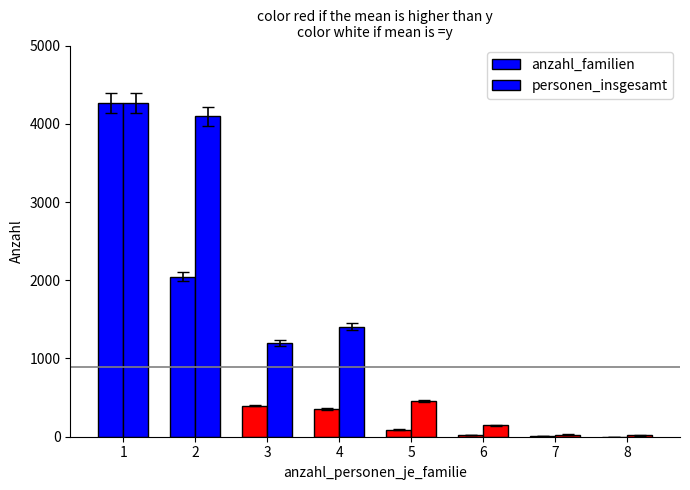

Which series has the largest total across all categories?

personen_insgesamt